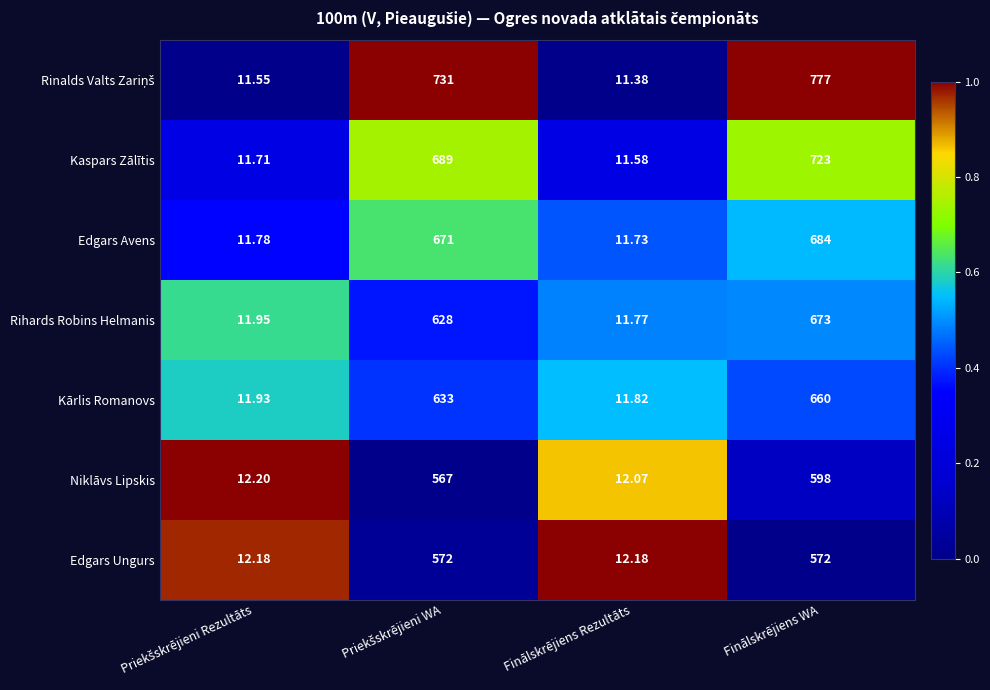

At which category does the chart reach its peak across all series?

Finālskrējiens WA